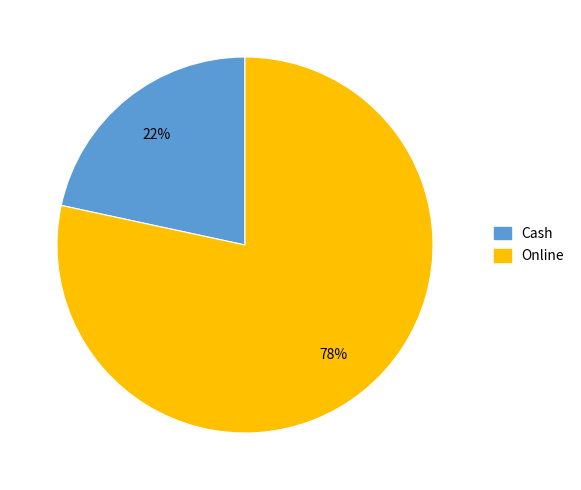

Do Online and Cash together represent more than half of the pie?

Yes